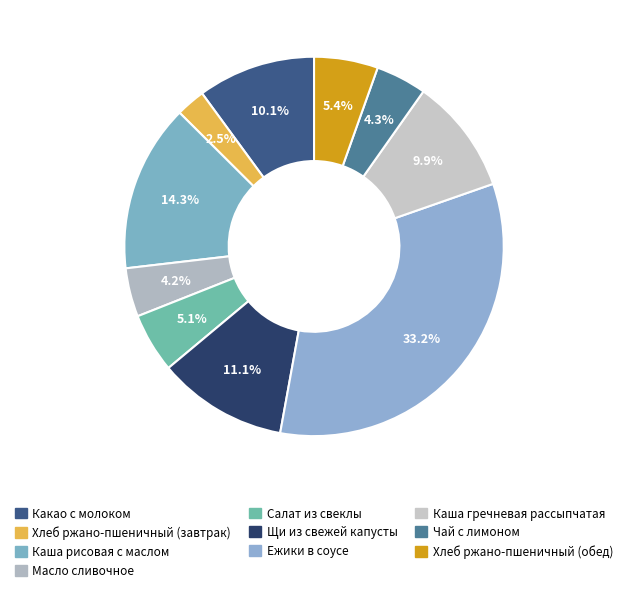

Which slice is the largest?

Ежики в соусе